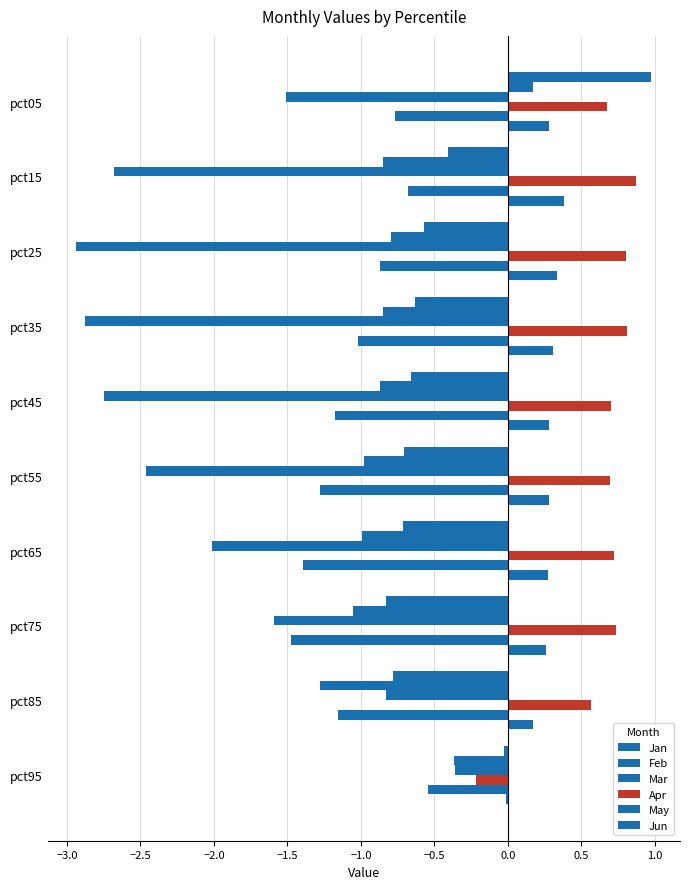

Which series has the widest spread of values?

Mar